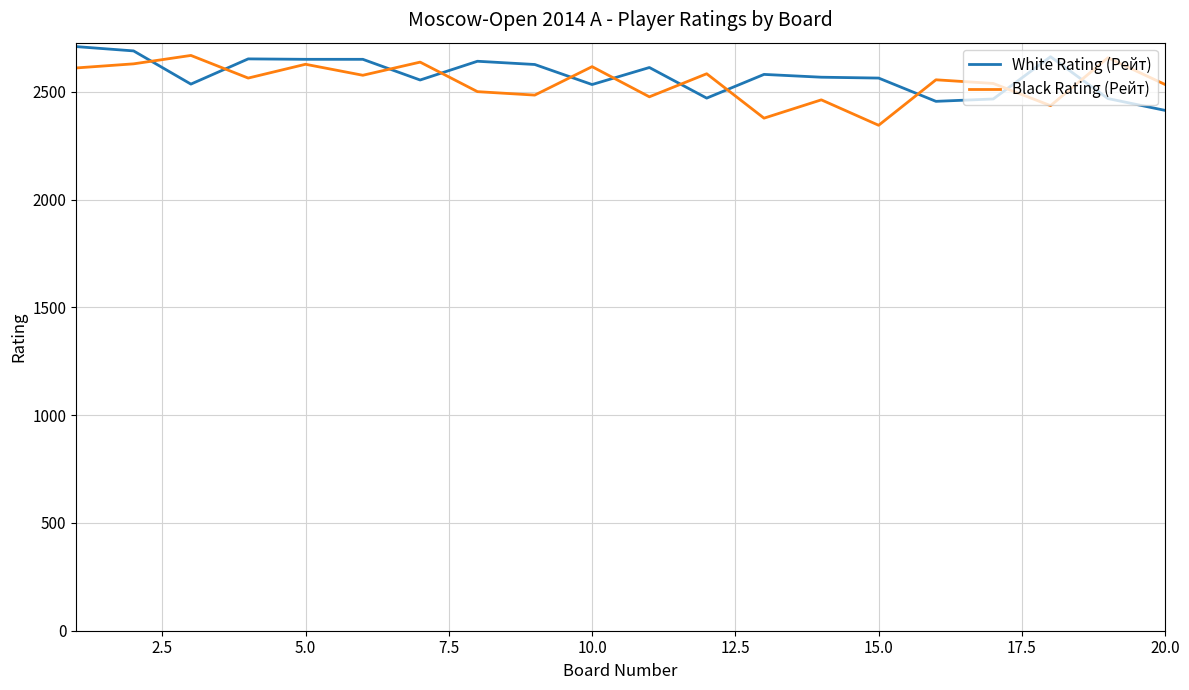

What is the highest value of the White Rating (Рейт) series?

2710